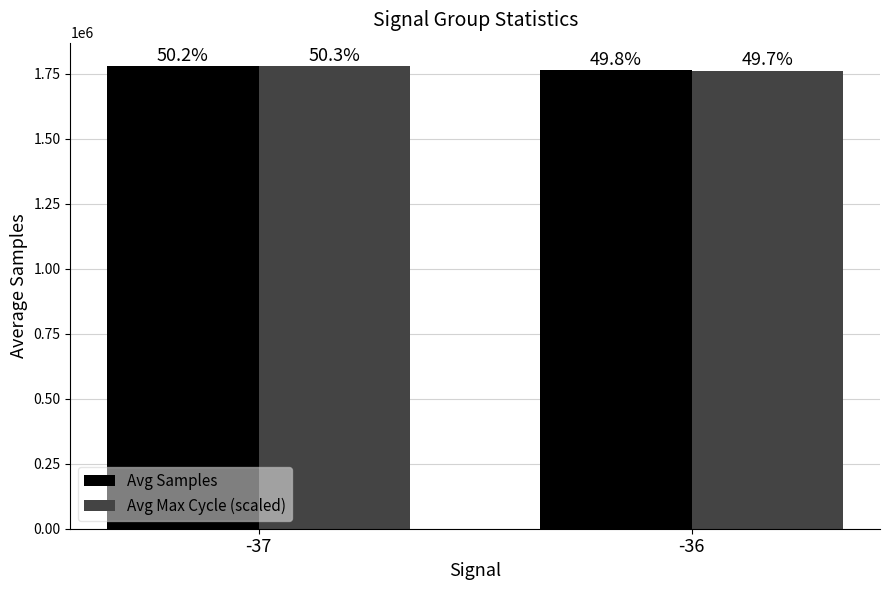

Which has a higher value, -37 or -36?

-37